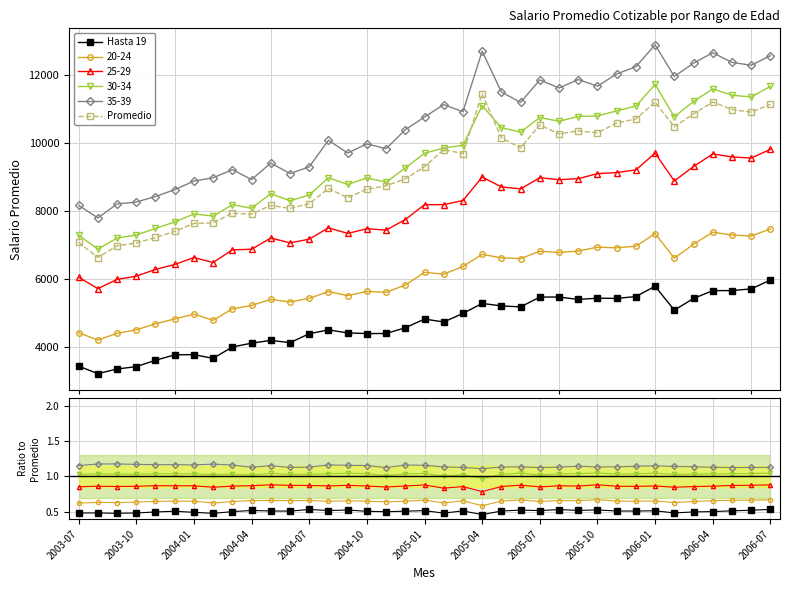

Does the chart have visible grid lines?

Yes